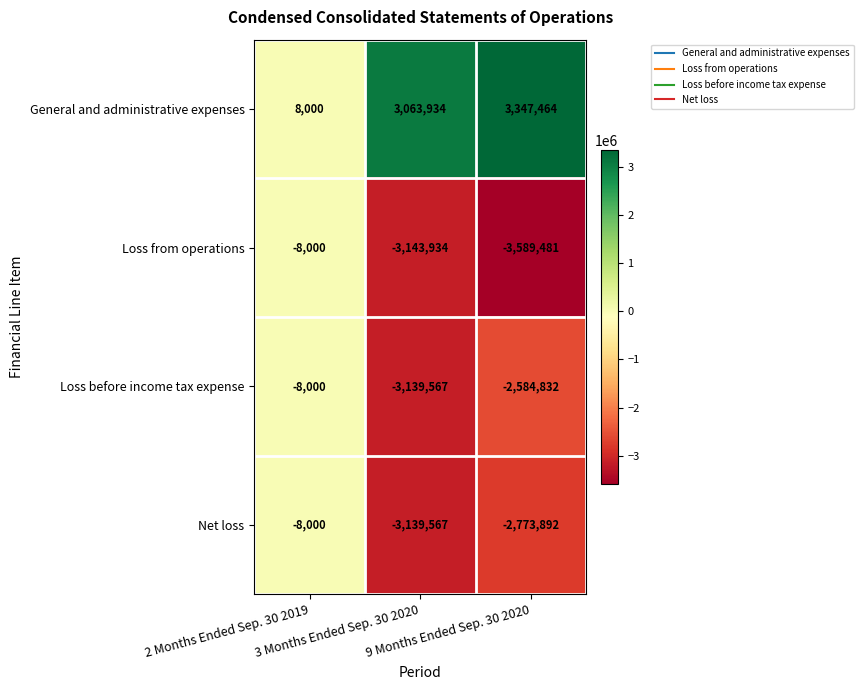

What is the difference between the maximum and second lowest values in the Loss before income tax expense series?

2576832